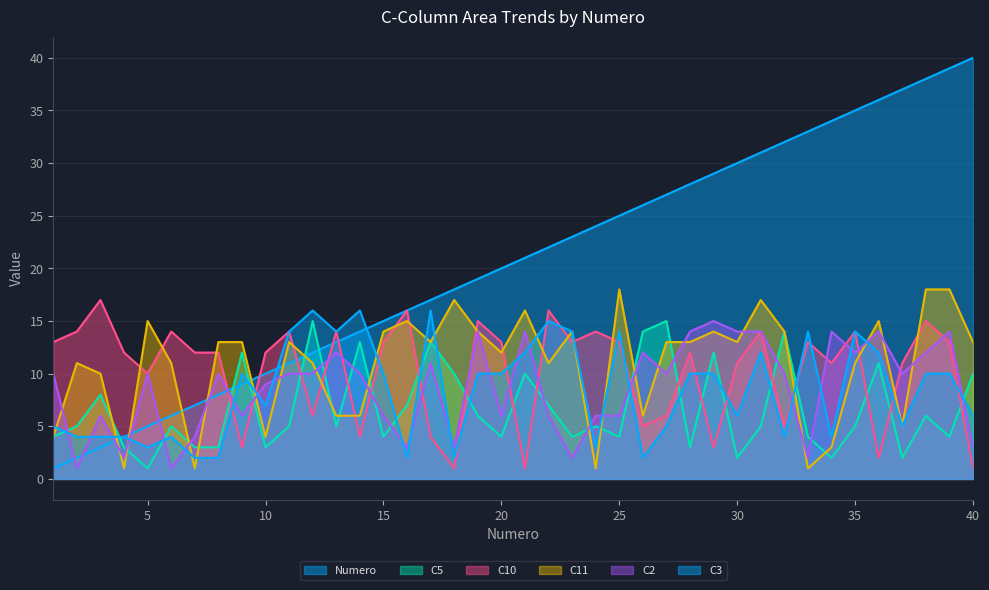

What is the value of the C10 point at the 13th from the left?

14